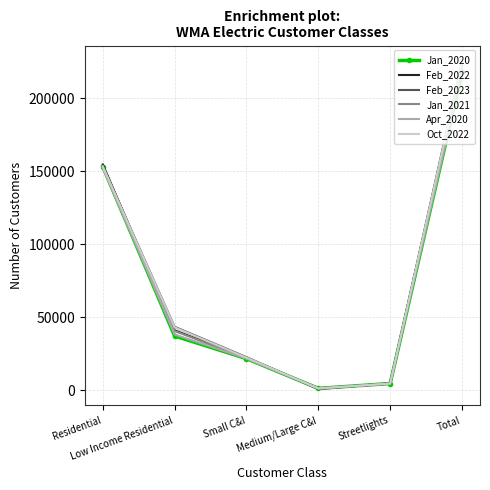

Is the value of Oct_2022 at Total greater than the value of Feb_2023 at Streetlights?

Yes